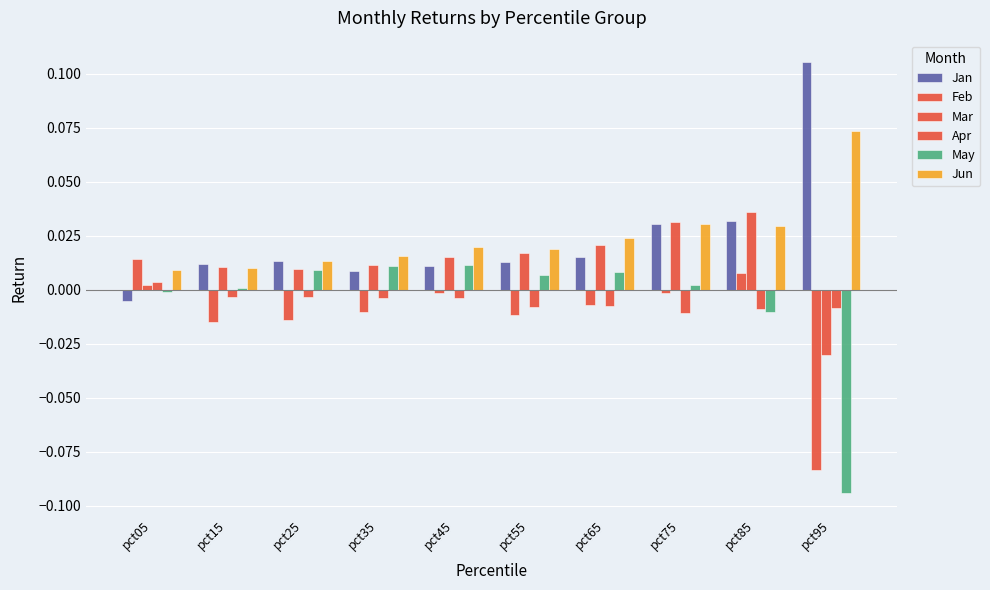

How many distinct data groups are displayed?

6